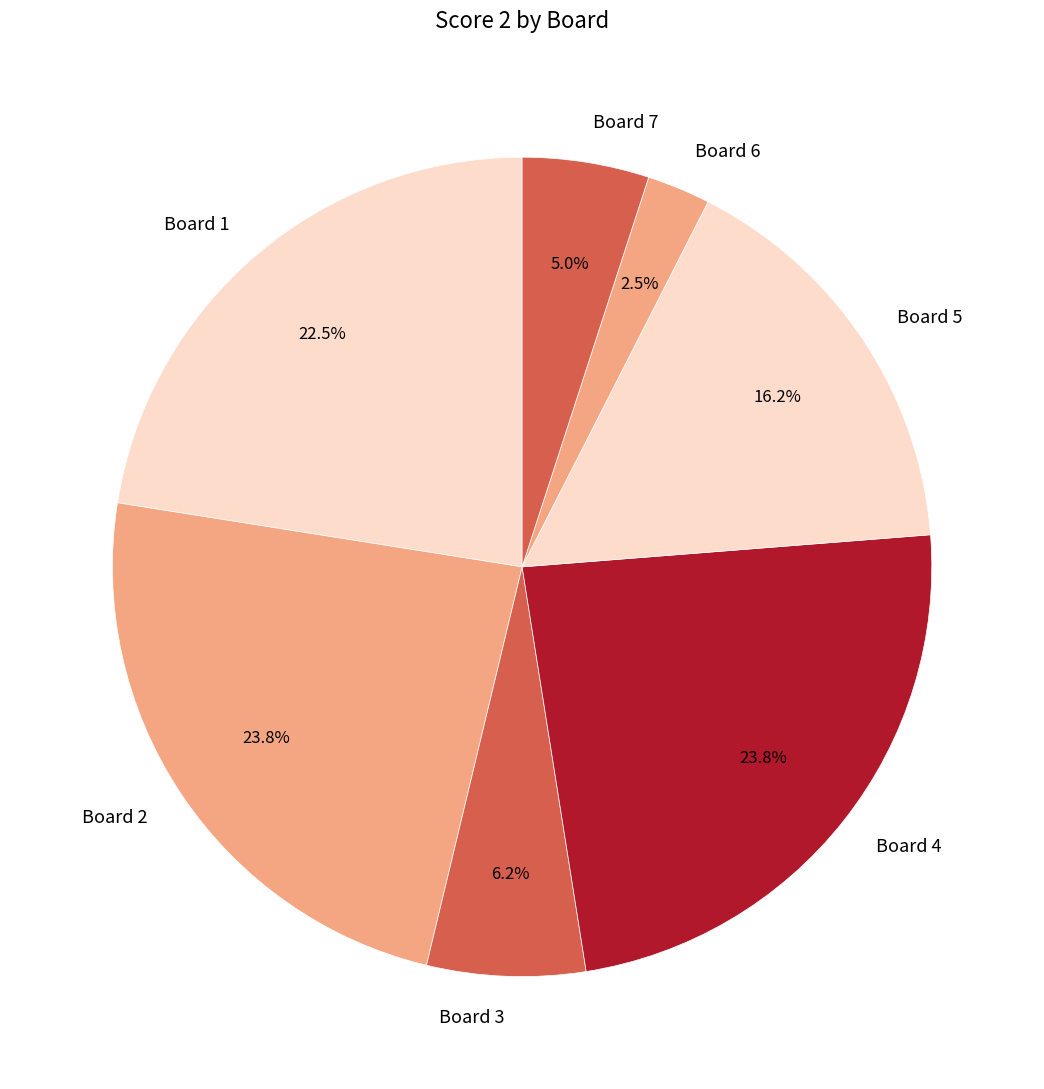

Is there any slice that represents more than half of the pie?

No